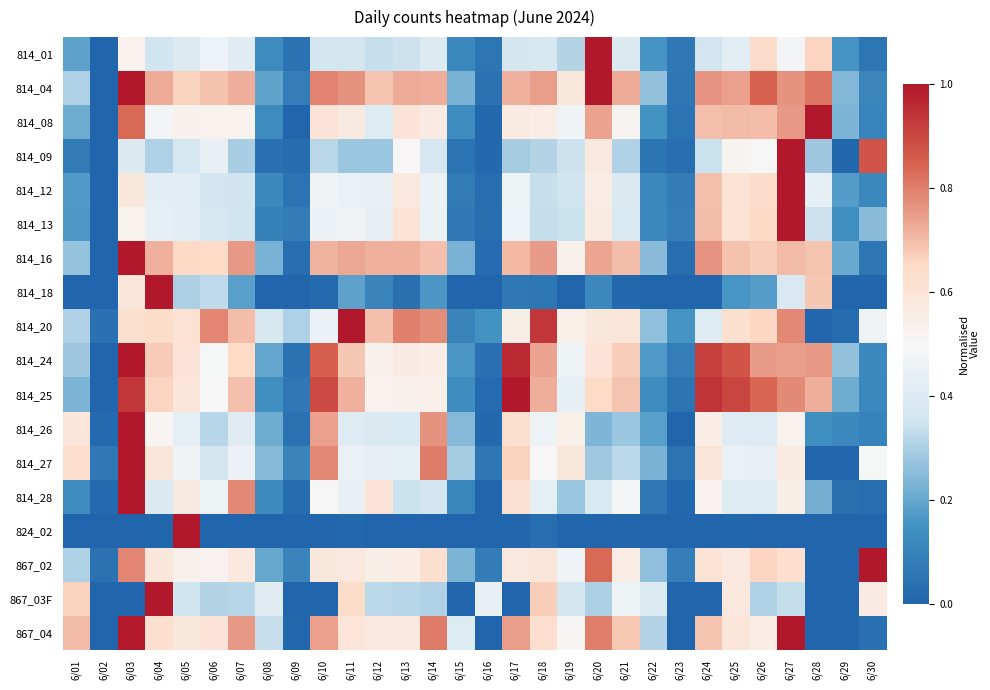

Reading right to left, transcribe all the data shown in this chart.

814_01: 6/30=0.1	6/29=0.2	6/28=0.7	6/27=0.5	6/26=0.6	6/25=0.4	6/24=0.4	6/23=0.1	6/22=0.2	6/21=0.4	6/20=1.0	6/19=0.3	6/18=0.4	6/17=0.4	6/16=0.1	6/15=0.1	6/14=0.4	6/13=0.3	6/12=0.3	6/11=0.4	6/10=0.4	6/09=0.0	6/08=0.1	6/07=0.4	6/06=0.5	6/05=0.4	6/04=0.4	6/03=0.5	6/02=0.0	6/01=0.2
814_04: 6/30=0.1	6/29=0.2	6/28=0.8	6/27=0.8	6/26=0.8	6/25=0.7	6/24=0.8	6/23=0.1	6/22=0.3	6/21=0.7	6/20=1.0	6/19=0.6	6/18=0.7	6/17=0.7	6/16=0.0	6/15=0.2	6/14=0.7	6/13=0.7	6/12=0.7	6/11=0.8	6/10=0.8	6/09=0.1	6/08=0.2	6/07=0.7	6/06=0.7	6/05=0.7	6/04=0.7	6/03=1.0	6/02=0.0	6/01=0.3
814_08: 6/30=0.1	6/29=0.2	6/28=1.0	6/27=0.8	6/26=0.7	6/25=0.7	6/24=0.7	6/23=0.0	6/22=0.2	6/21=0.5	6/20=0.7	6/19=0.5	6/18=0.6	6/17=0.6	6/16=0.0	6/15=0.1	6/14=0.6	6/13=0.6	6/12=0.4	6/11=0.6	6/10=0.6	6/09=0.0	6/08=0.1	6/07=0.5	6/06=0.5	6/05=0.5	6/04=0.5	6/03=0.8	6/02=0.0	6/01=0.2
814_09: 6/30=0.9	6/29=0.0	6/28=0.3	6/27=1.0	6/26=0.5	6/25=0.5	6/24=0.3	6/23=0.0	6/22=0.1	6/21=0.3	6/20=0.6	6/19=0.3	6/18=0.3	6/17=0.3	6/16=0.0	6/15=0.0	6/14=0.4	6/13=0.5	6/12=0.3	6/11=0.3	6/10=0.3	6/09=0.0	6/08=0.0	6/07=0.3	6/06=0.4	6/05=0.4	6/04=0.3	6/03=0.4	6/02=0.0	6/01=0.1
814_12: 6/30=0.1	6/29=0.2	6/28=0.4	6/27=1.0	6/26=0.6	6/25=0.6	6/24=0.7	6/23=0.1	6/22=0.1	6/21=0.4	6/20=0.6	6/19=0.4	6/18=0.3	6/17=0.5	6/16=0.0	6/15=0.1	6/14=0.5	6/13=0.6	6/12=0.4	6/11=0.5	6/10=0.5	6/09=0.0	6/08=0.1	6/07=0.4	6/06=0.4	6/05=0.4	6/04=0.4	6/03=0.6	6/02=0.0	6/01=0.2
814_13: 6/30=0.3	6/29=0.1	6/28=0.3	6/27=1.0	6/26=0.6	6/25=0.6	6/24=0.7	6/23=0.1	6/22=0.1	6/21=0.4	6/20=0.6	6/19=0.3	6/18=0.3	6/17=0.5	6/16=0.0	6/15=0.1	6/14=0.5	6/13=0.6	6/12=0.4	6/11=0.5	6/10=0.5	6/09=0.1	6/08=0.1	6/07=0.4	6/06=0.4	6/05=0.4	6/04=0.4	6/03=0.5	6/02=0.0	6/01=0.2
814_16: 6/30=0.1	6/29=0.2	6/28=0.7	6/27=0.7	6/26=0.7	6/25=0.7	6/24=0.8	6/23=0.0	6/22=0.3	6/21=0.7	6/20=0.7	6/19=0.5	6/18=0.8	6/17=0.7	6/16=0.0	6/15=0.2	6/14=0.7	6/13=0.7	6/12=0.7	6/11=0.7	6/10=0.7	6/09=0.0	6/08=0.2	6/07=0.8	6/06=0.6	6/05=0.7	6/04=0.7	6/03=1.0	6/02=0.0	6/01=0.3
814_18: 6/30=0.0	6/29=0.0	6/28=0.7	6/27=0.4	6/26=0.2	6/25=0.2	6/24=0.0	6/23=0.0	6/22=0.0	6/21=0.0	6/20=0.1	6/19=0.0	6/18=0.1	6/17=0.1	6/16=0.0	6/15=0.0	6/14=0.2	6/13=0.0	6/12=0.1	6/11=0.2	6/10=0.0	6/09=0.0	6/08=0.0	6/07=0.2	6/06=0.3	6/05=0.3	6/04=1.0	6/03=0.6	6/02=0.0	6/01=0.0
814_20: 6/30=0.5	6/29=0.0	6/28=0.0	6/27=0.8	6/26=0.7	6/25=0.6	6/24=0.4	6/23=0.2	6/22=0.3	6/21=0.6	6/20=0.6	6/19=0.5	6/18=0.9	6/17=0.5	6/16=0.1	6/15=0.1	6/14=0.8	6/13=0.8	6/12=0.7	6/11=1.0	6/10=0.5	6/09=0.3	6/08=0.4	6/07=0.7	6/06=0.8	6/05=0.6	6/04=0.6	6/03=0.6	6/02=0.0	6/01=0.3
814_24: 6/30=0.1	6/29=0.3	6/28=0.8	6/27=0.7	6/26=0.8	6/25=0.9	6/24=0.9	6/23=0.1	6/22=0.2	6/21=0.7	6/20=0.6	6/19=0.5	6/18=0.7	6/17=1.0	6/16=0.0	6/15=0.2	6/14=0.6	6/13=0.6	6/12=0.5	6/11=0.7	6/10=0.8	6/09=0.0	6/08=0.2	6/07=0.6	6/06=0.5	6/05=0.6	6/04=0.7	6/03=1.0	6/02=0.0	6/01=0.3
814_25: 6/30=0.1	6/29=0.2	6/28=0.7	6/27=0.8	6/26=0.8	6/25=0.9	6/24=0.9	6/23=0.1	6/22=0.1	6/21=0.7	6/20=0.6	6/19=0.4	6/18=0.7	6/17=1.0	6/16=0.0	6/15=0.1	6/14=0.5	6/13=0.5	6/12=0.5	6/11=0.7	6/10=0.9	6/09=0.1	6/08=0.1	6/07=0.7	6/06=0.5	6/05=0.6	6/04=0.7	6/03=0.9	6/02=0.0	6/01=0.2
814_26: 6/30=0.1	6/29=0.1	6/28=0.1	6/27=0.5	6/26=0.4	6/25=0.4	6/24=0.6	6/23=0.0	6/22=0.2	6/21=0.3	6/20=0.2	6/19=0.5	6/18=0.5	6/17=0.6	6/16=0.0	6/15=0.2	6/14=0.8	6/13=0.4	6/12=0.4	6/11=0.4	6/10=0.7	6/09=0.0	6/08=0.2	6/07=0.4	6/06=0.3	6/05=0.4	6/04=0.5	6/03=1.0	6/02=0.0	6/01=0.6
814_27: 6/30=0.5	6/29=0.0	6/28=0.0	6/27=0.6	6/26=0.4	6/25=0.5	6/24=0.6	6/23=0.0	6/22=0.2	6/21=0.3	6/20=0.3	6/19=0.6	6/18=0.5	6/17=0.7	6/16=0.1	6/15=0.3	6/14=0.8	6/13=0.4	6/12=0.4	6/11=0.4	6/10=0.8	6/09=0.1	6/08=0.2	6/07=0.5	6/06=0.4	6/05=0.5	6/04=0.6	6/03=1.0	6/02=0.1	6/01=0.6
814_28: 6/30=0.0	6/29=0.0	6/28=0.2	6/27=0.5	6/26=0.4	6/25=0.4	6/24=0.5	6/23=0.0	6/22=0.1	6/21=0.5	6/20=0.4	6/19=0.3	6/18=0.4	6/17=0.6	6/16=0.0	6/15=0.1	6/14=0.4	6/13=0.3	6/12=0.6	6/11=0.4	6/10=0.5	6/09=0.0	6/08=0.1	6/07=0.8	6/06=0.5	6/05=0.6	6/04=0.4	6/03=1.0	6/02=0.0	6/01=0.1
824_02: 6/30=0.0	6/29=0.0	6/28=0.0	6/27=0.0	6/26=0.0	6/25=0.0	6/24=0.0	6/23=0.0	6/22=0.0	6/21=0.0	6/20=0.0	6/19=0.0	6/18=0.0	6/17=0.0	6/16=0.0	6/15=0.0	6/14=0.0	6/13=0.0	6/12=0.0	6/11=0.0	6/10=0.0	6/09=0.0	6/08=0.0	6/07=0.0	6/06=0.0	6/05=1.0	6/04=0.0	6/03=0.0	6/02=0.0	6/01=0.0
867_02: 6/30=1.0	6/29=0.0	6/28=0.0	6/27=0.6	6/26=0.7	6/25=0.6	6/24=0.6	6/23=0.1	6/22=0.3	6/21=0.6	6/20=0.8	6/19=0.5	6/18=0.6	6/17=0.6	6/16=0.1	6/15=0.2	6/14=0.6	6/13=0.6	6/12=0.5	6/11=0.6	6/10=0.6	6/09=0.1	6/08=0.2	6/07=0.6	6/06=0.5	6/05=0.5	6/04=0.6	6/03=0.8	6/02=0.0	6/01=0.3
867_03F: 6/30=0.6	6/29=0.0	6/28=0.0	6/27=0.3	6/26=0.3	6/25=0.6	6/24=0.0	6/23=0.0	6/22=0.4	6/21=0.5	6/20=0.3	6/19=0.4	6/18=0.7	6/17=0.0	6/16=0.4	6/15=0.0	6/14=0.3	6/13=0.3	6/12=0.3	6/11=0.6	6/10=0.0	6/09=0.0	6/08=0.4	6/07=0.3	6/06=0.3	6/05=0.4	6/04=1.0	6/03=0.0	6/02=0.0	6/01=0.7
867_04: 6/30=0.0	6/29=0.0	6/28=0.0	6/27=1.0	6/26=0.6	6/25=0.6	6/24=0.7	6/23=0.0	6/22=0.3	6/21=0.7	6/20=0.8	6/19=0.5	6/18=0.6	6/17=0.7	6/16=0.0	6/15=0.4	6/14=0.8	6/13=0.6	6/12=0.6	6/11=0.6	6/10=0.7	6/09=0.0	6/08=0.3	6/07=0.8	6/06=0.6	6/05=0.6	6/04=0.6	6/03=1.0	6/02=0.0	6/01=0.7